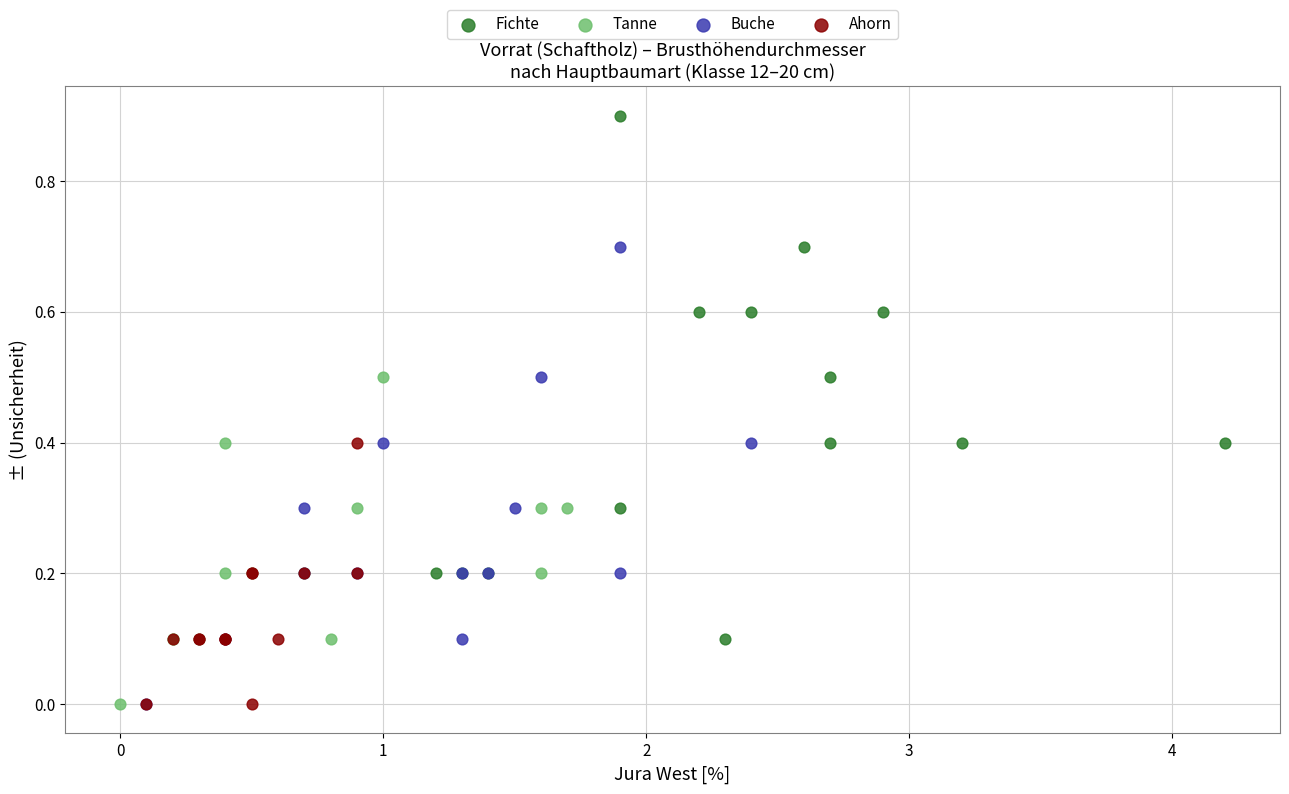

Which series reaches the maximum Y coordinate?

Fichte